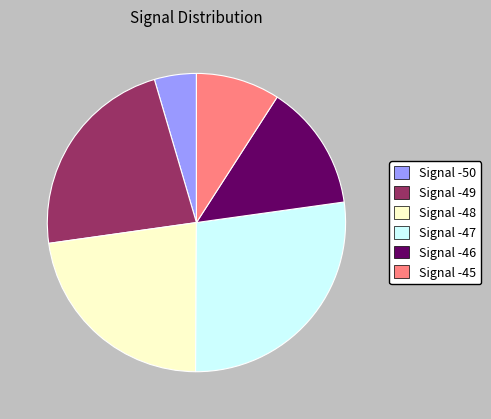

Which slice is the largest?

Signal -47